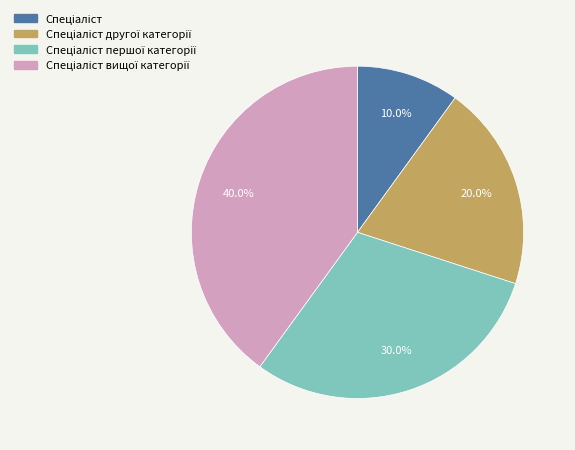

To the nearest percent, what is the difference between the largest and smallest slice percentages?

30%